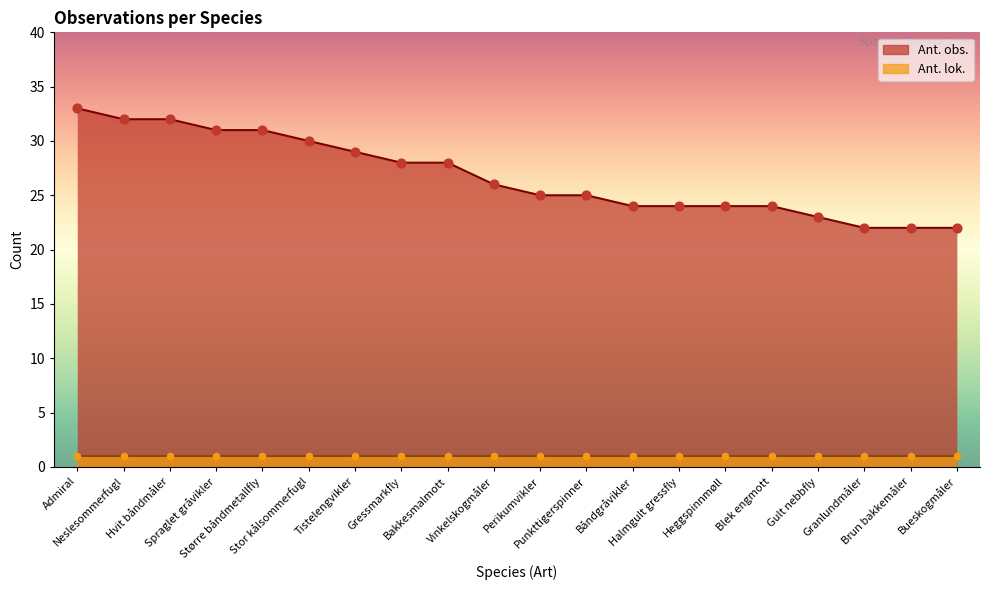

What is the ratio of the value at Vinkelskogmåler to the value at Neslesommerfugl?

0.8